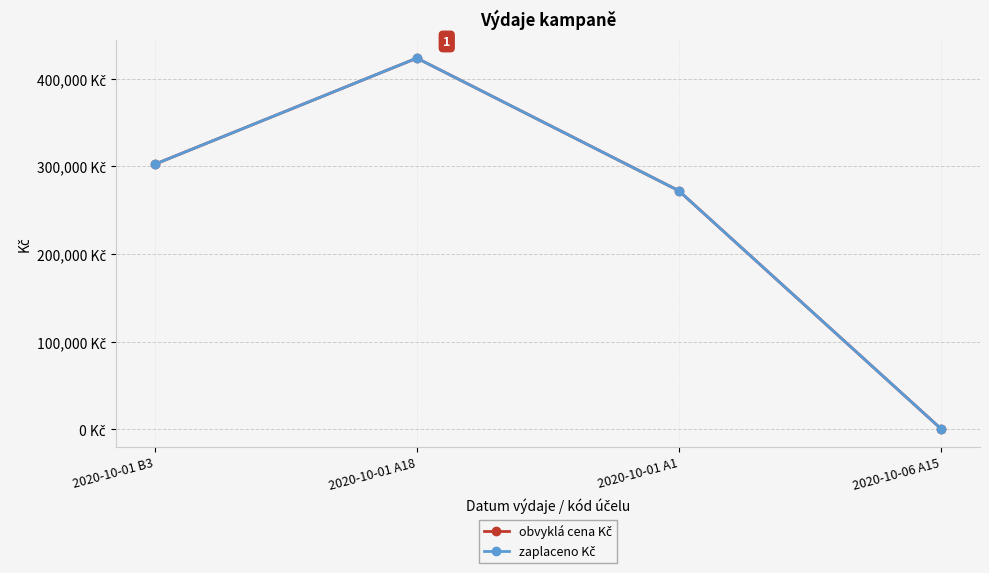

Does the chart have visible grid lines?

Yes